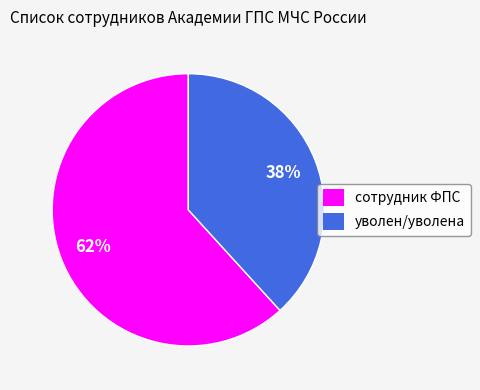

Do уволен/уволена and сотрудник ФПС together represent more than half of the pie?

Yes